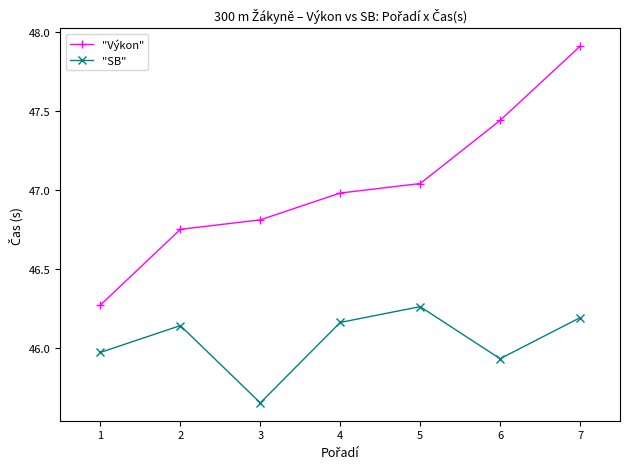

What is the maximum value for "Výkon"?

47.9